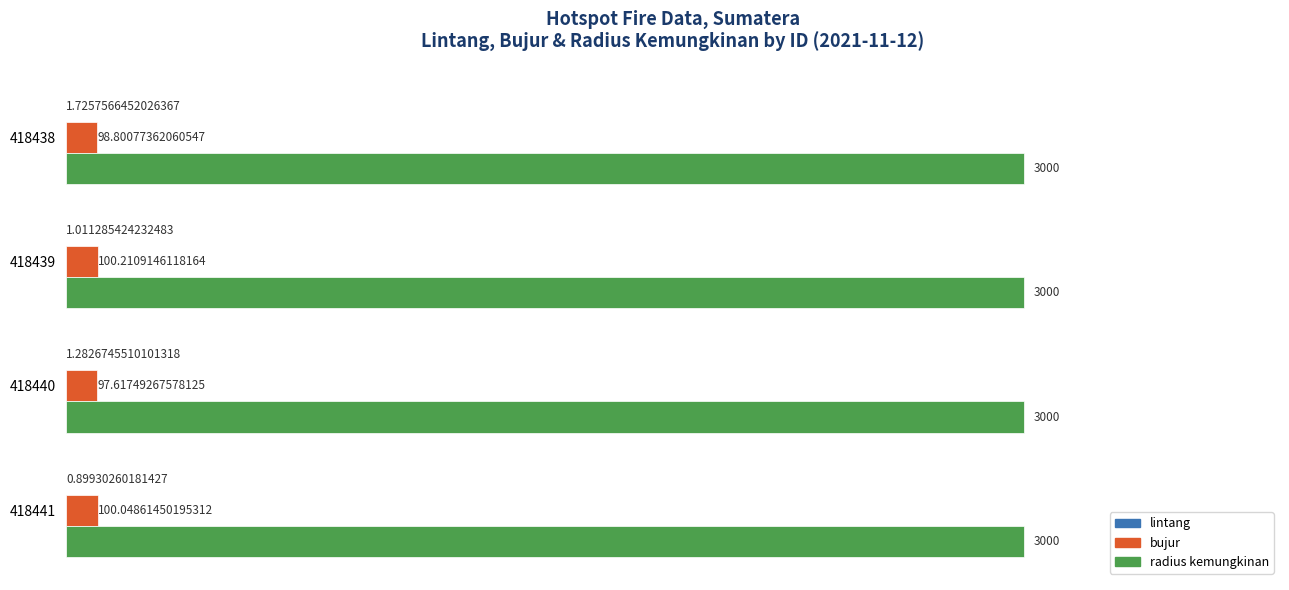

At which category is the sum across all series the highest?

418439